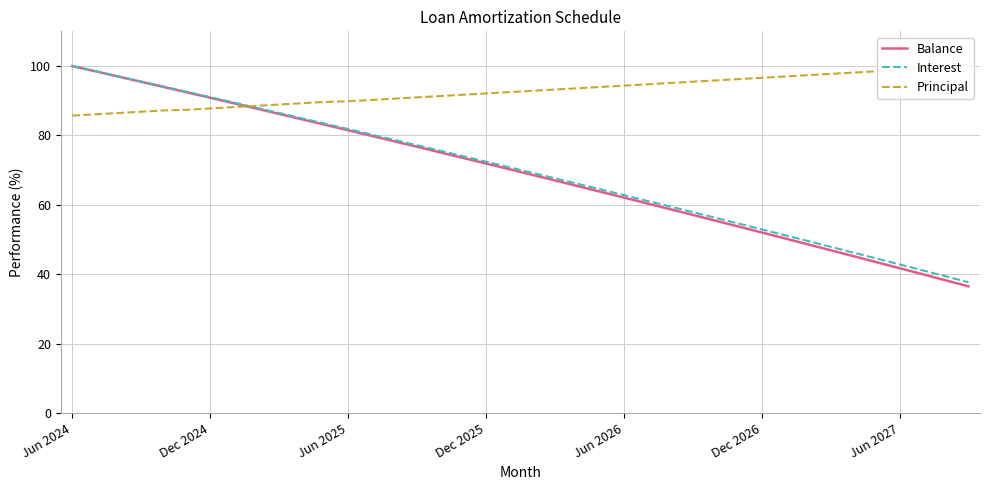

What is the maximum value for Interest?

100.0